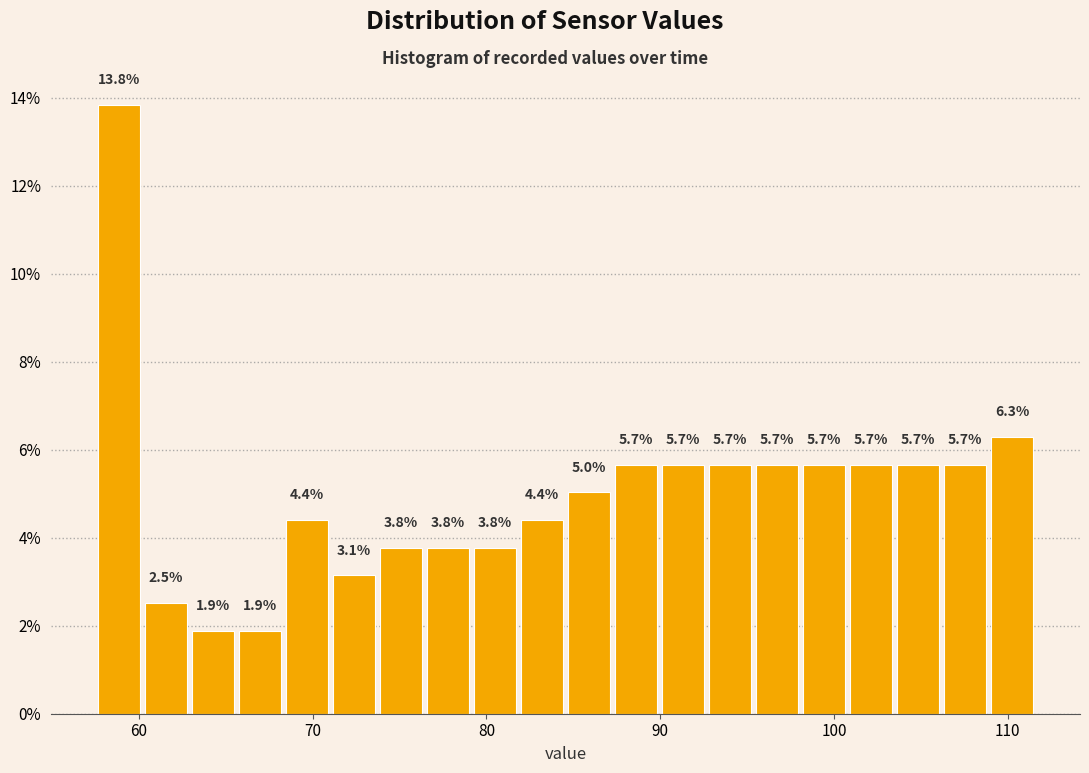

Read against the x-axis, roughly where is the centre of the tallest bar?

59